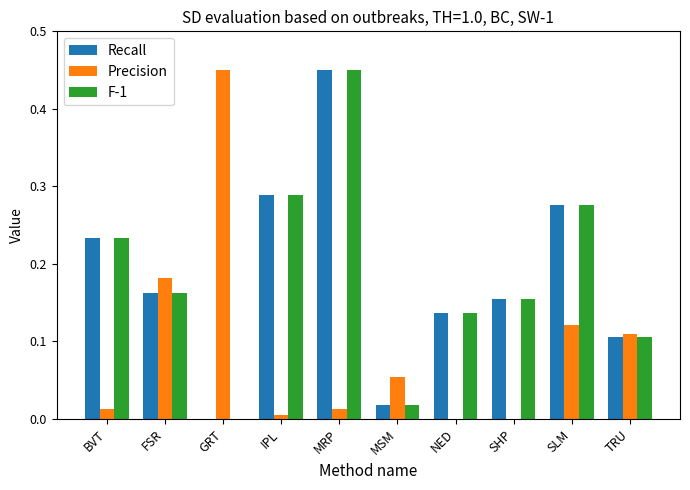

At which label does Recall reach its peak?

MRP